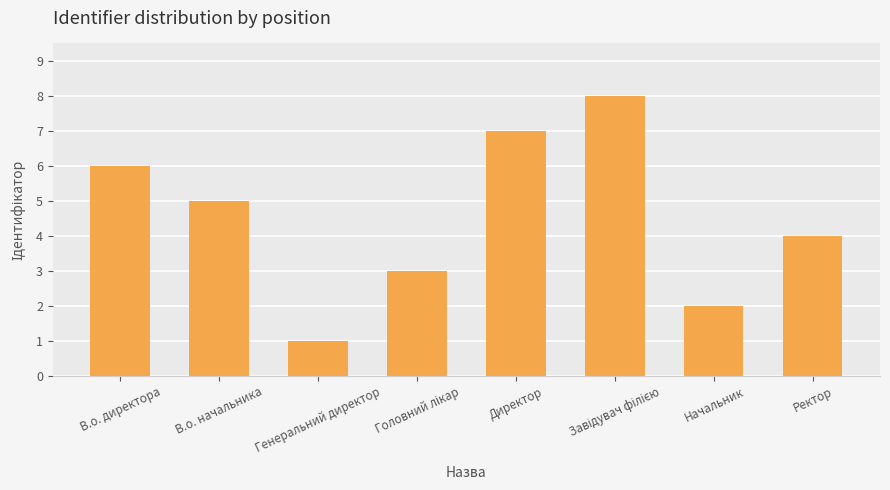

How many data points are less than 5?

4